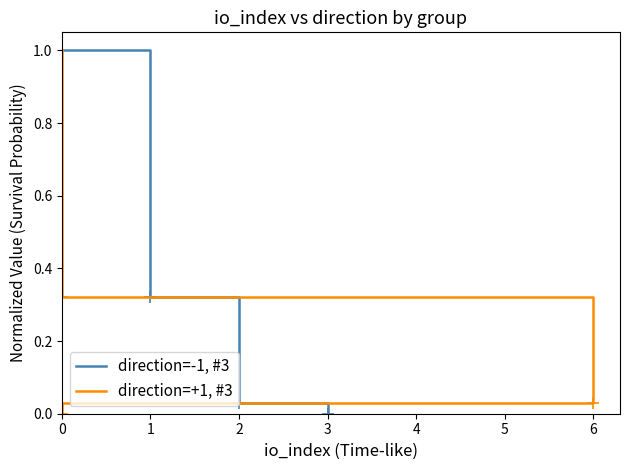

At which label is direction=-1, #3 closest to 0?

3